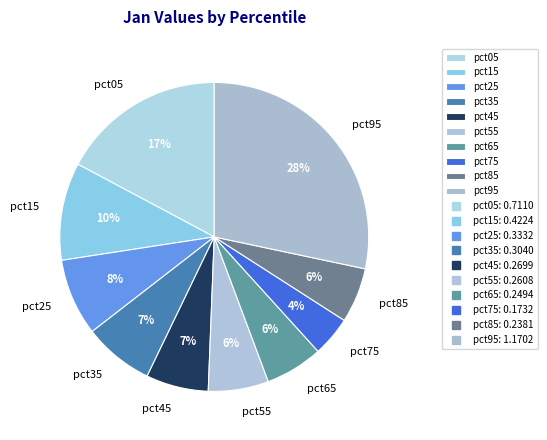

How many segments does this pie chart have?

10